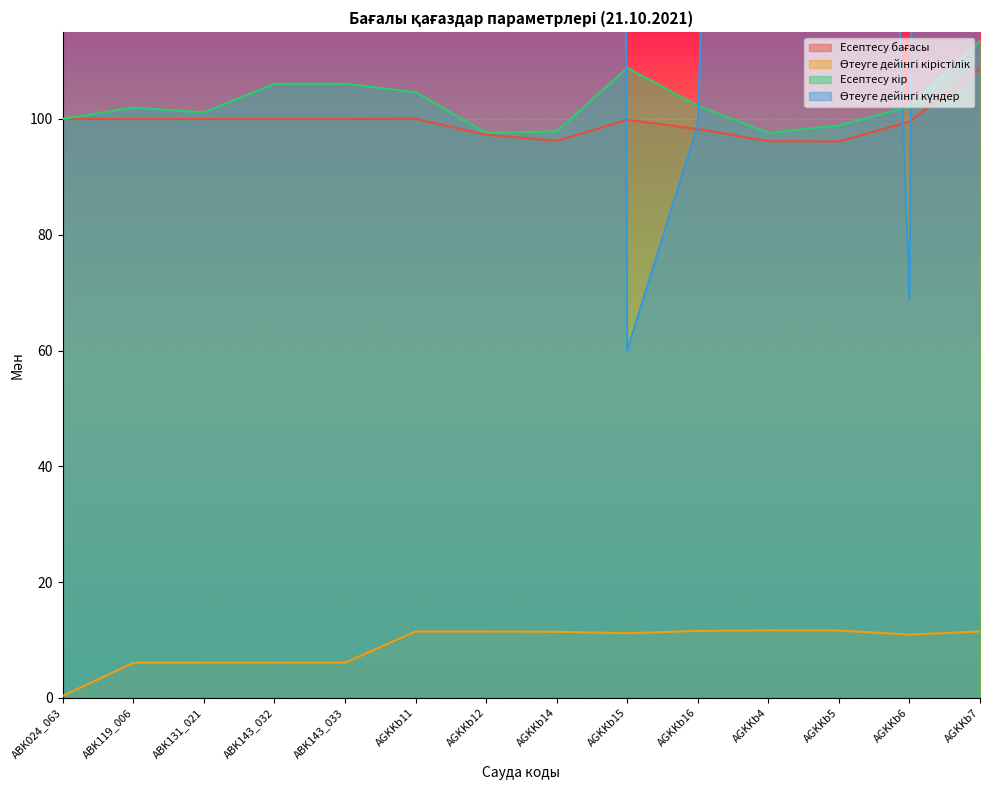

Which series changed the most between ABK143_032 and AGKKb15?

Өтеуге дейінгі күндер